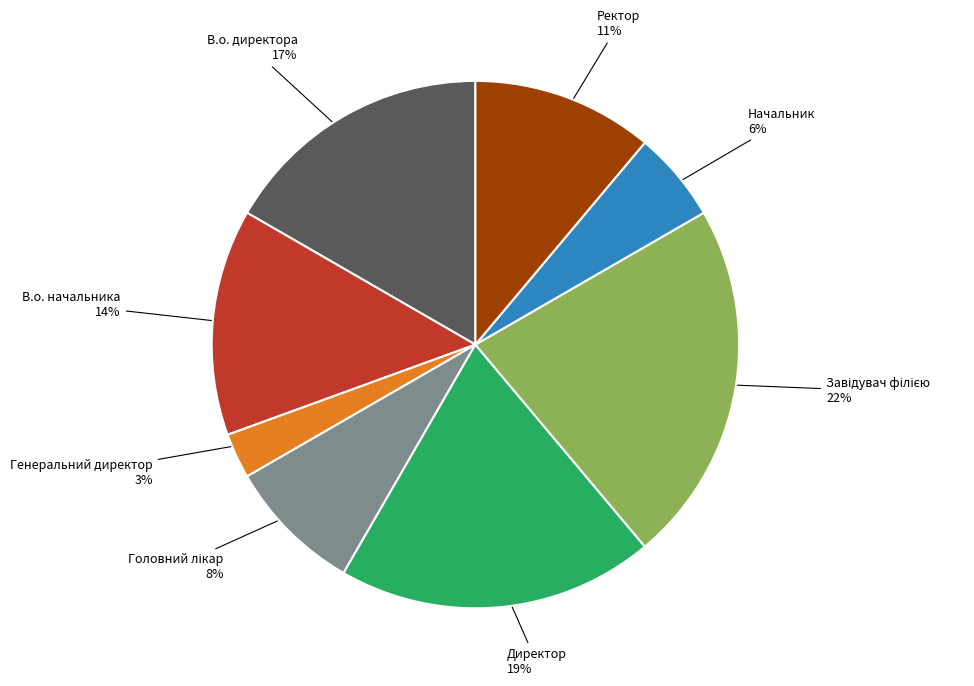

Does any single category account for the majority?

No